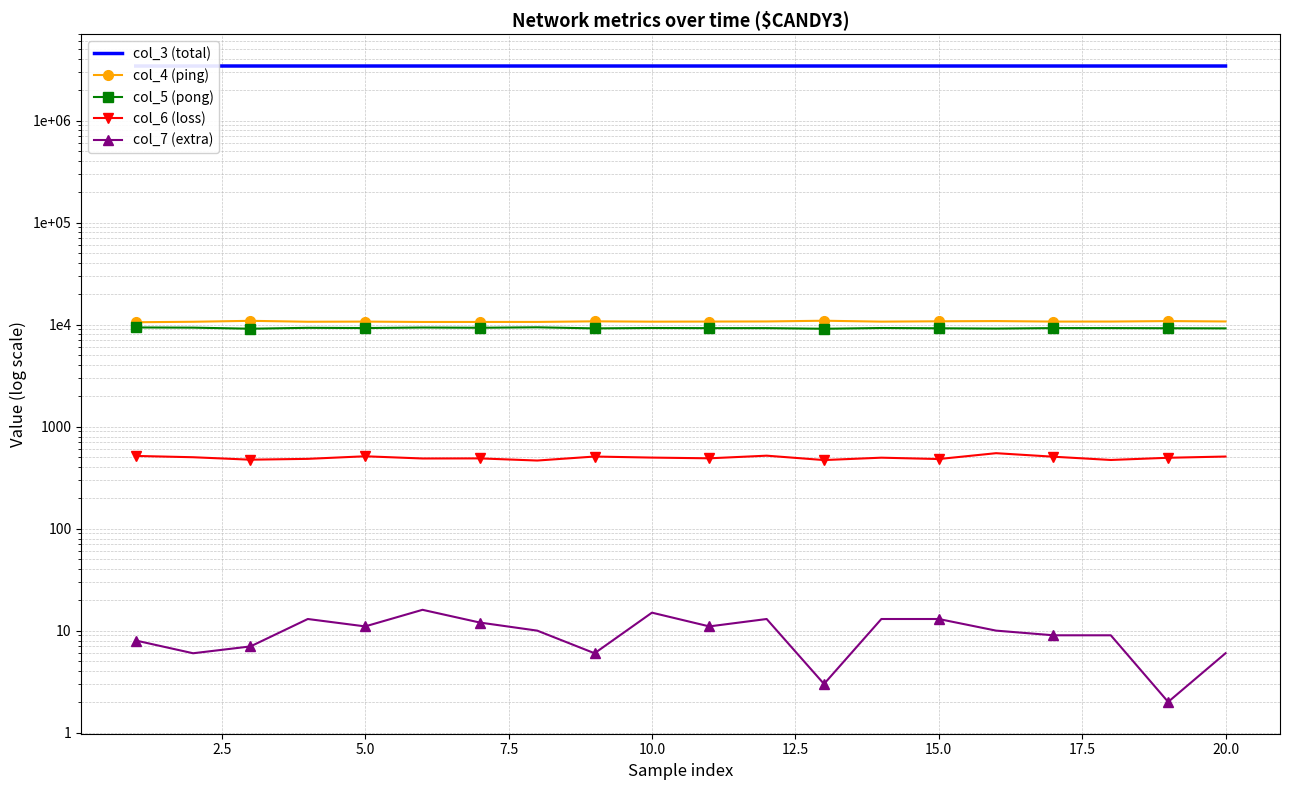

True or false: col_5 (pong) and col_4 (ping) cross at least once.

False